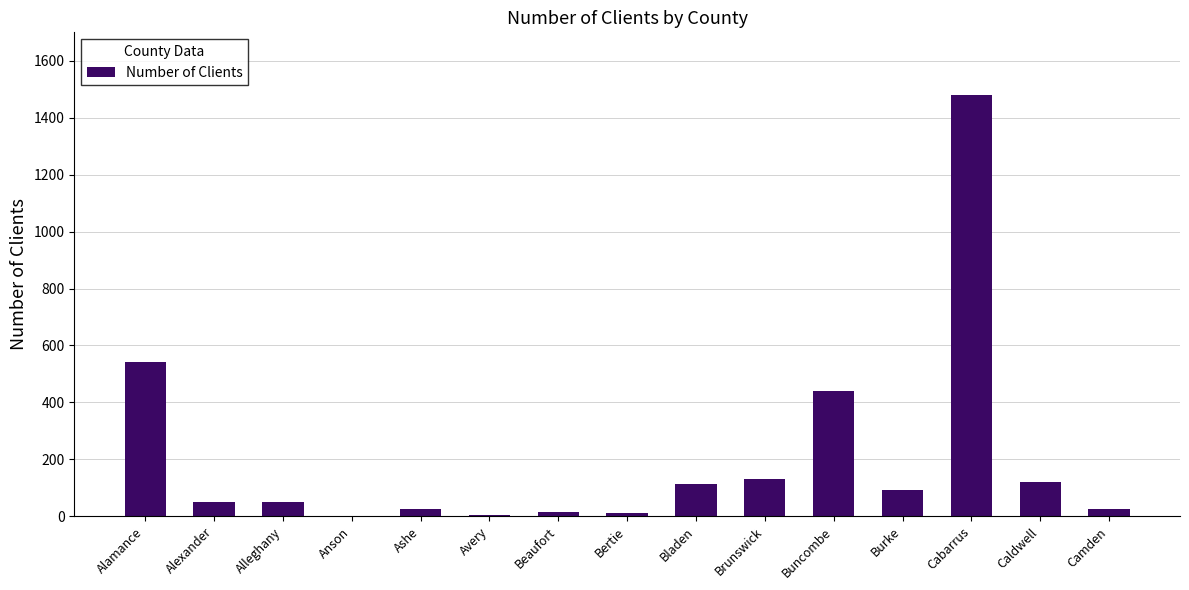

Are the bars horizontal?

No